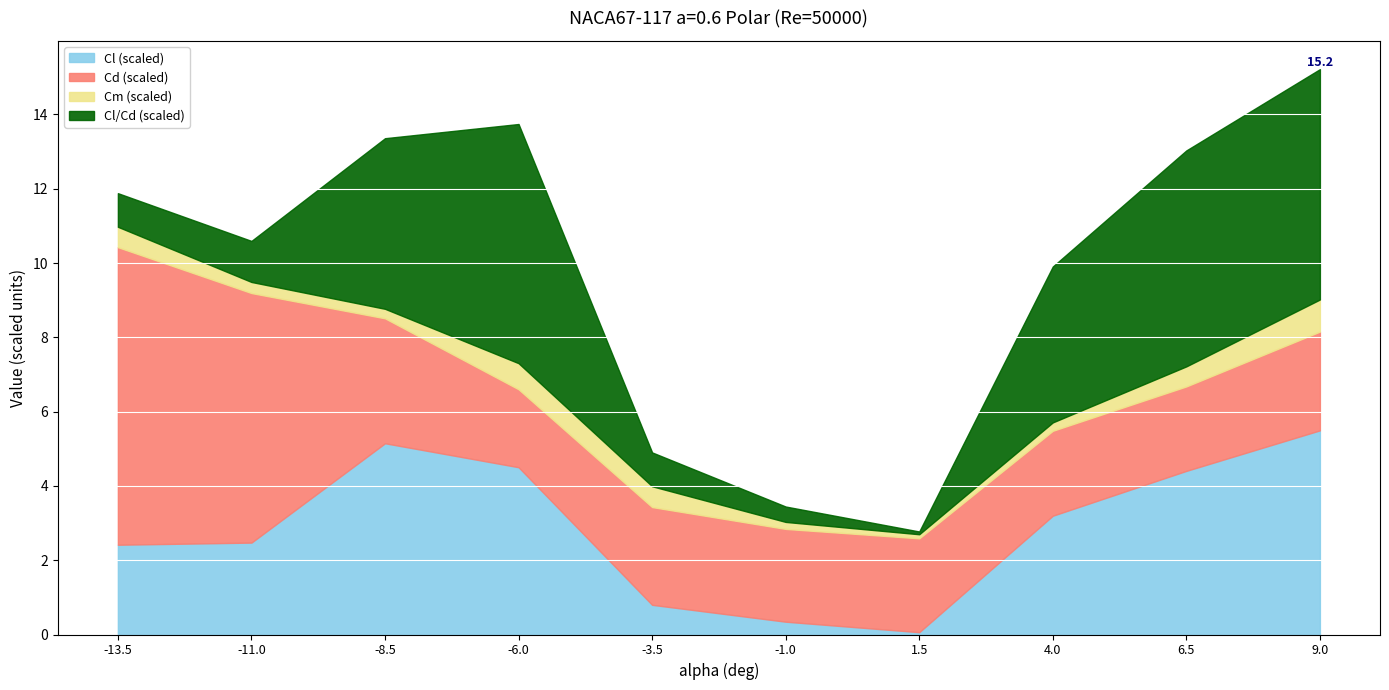

At which category is the sum across all series the highest?

9.0